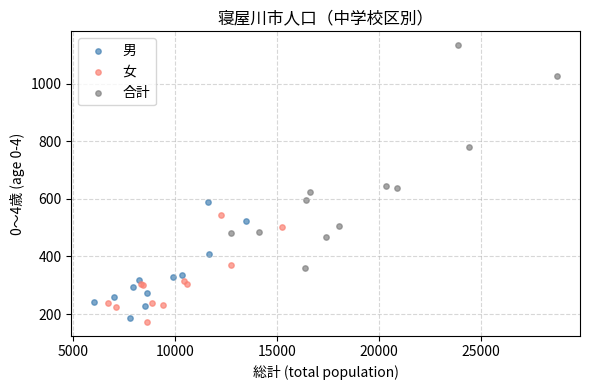

Which series contains the lowest Y value?

女